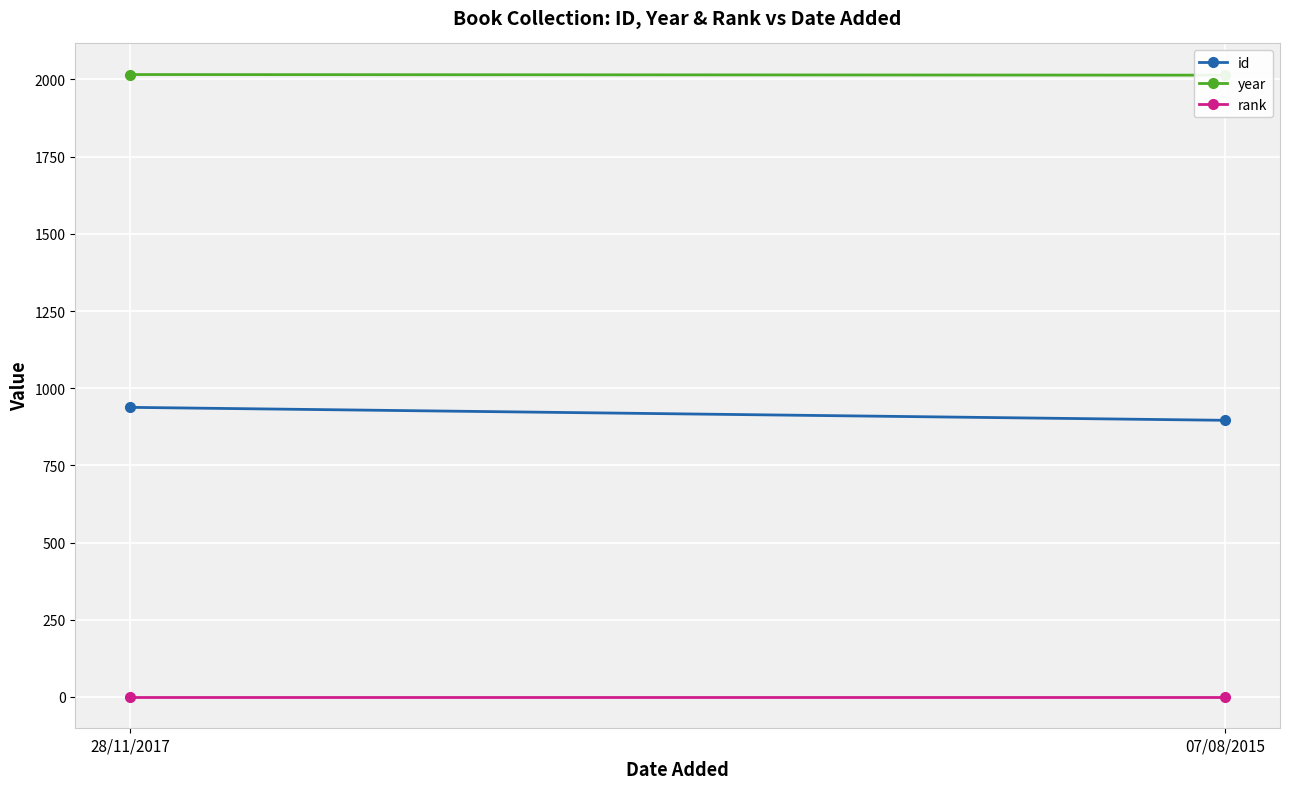

What is the spread (max minus min) of values at 07/08/2015?

2013